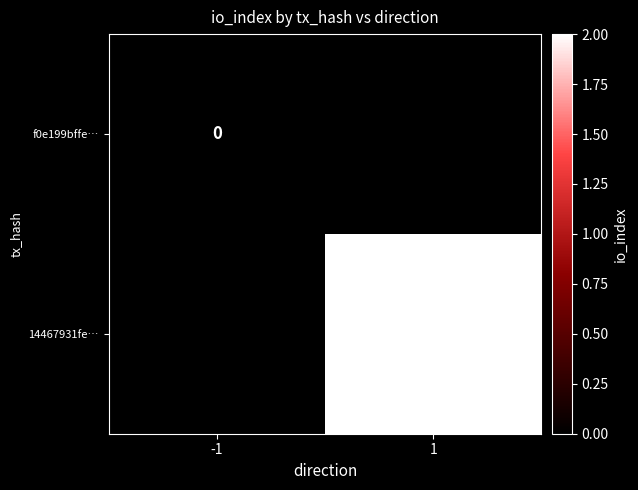

Between -1 and 1, which is larger?

1